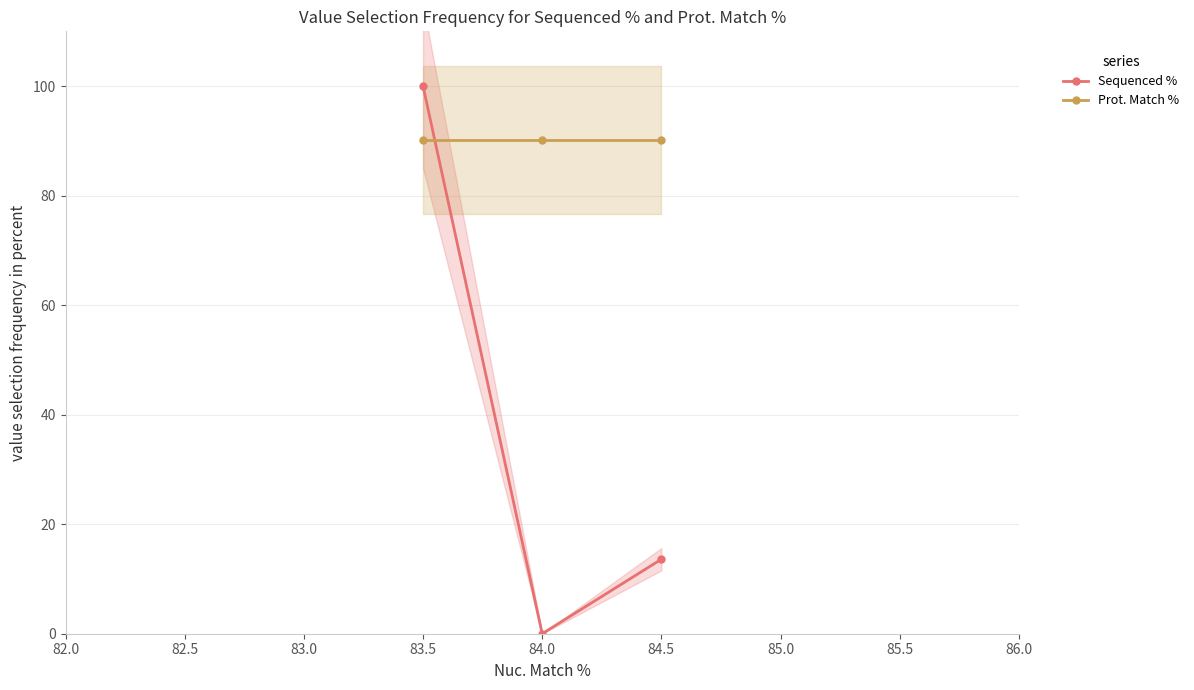

The Prot. Match % series shows 61.2 at 83.5. True or false?

False